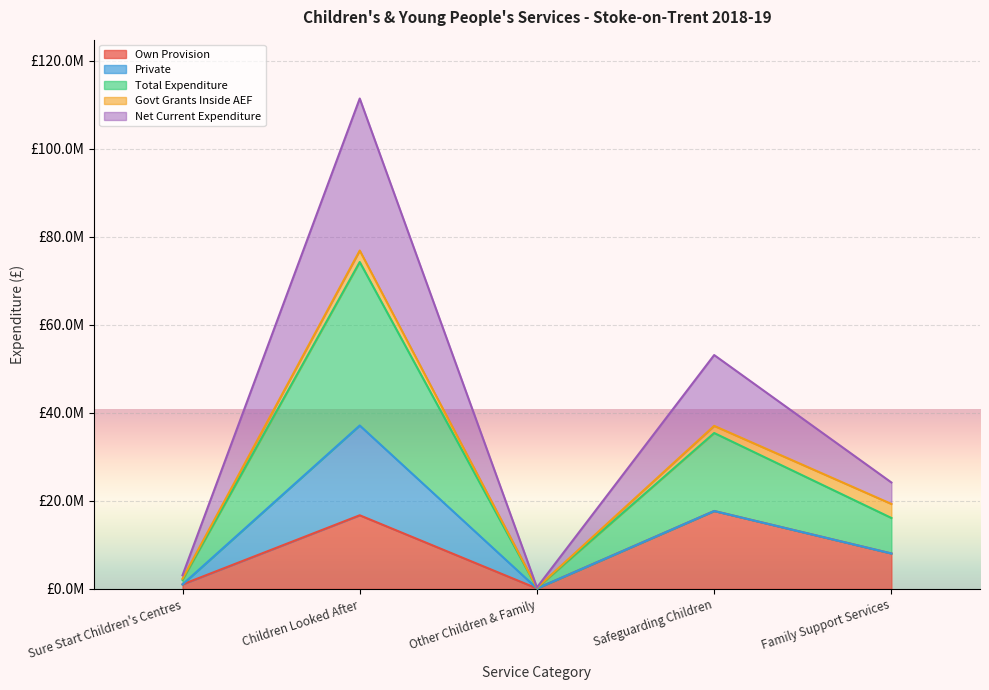

Which series has the largest total across all categories?

Net Current Expenditure